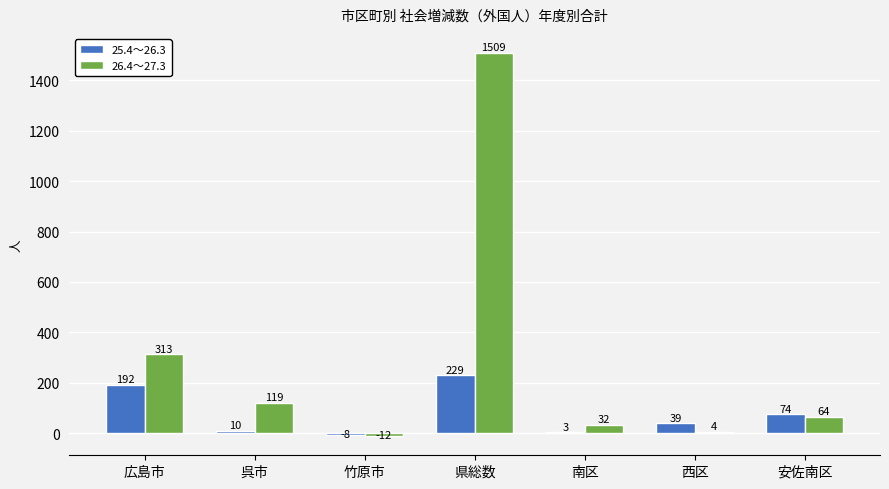

Which series changed the most between 竹原市 and 南区?

26.4～27.3